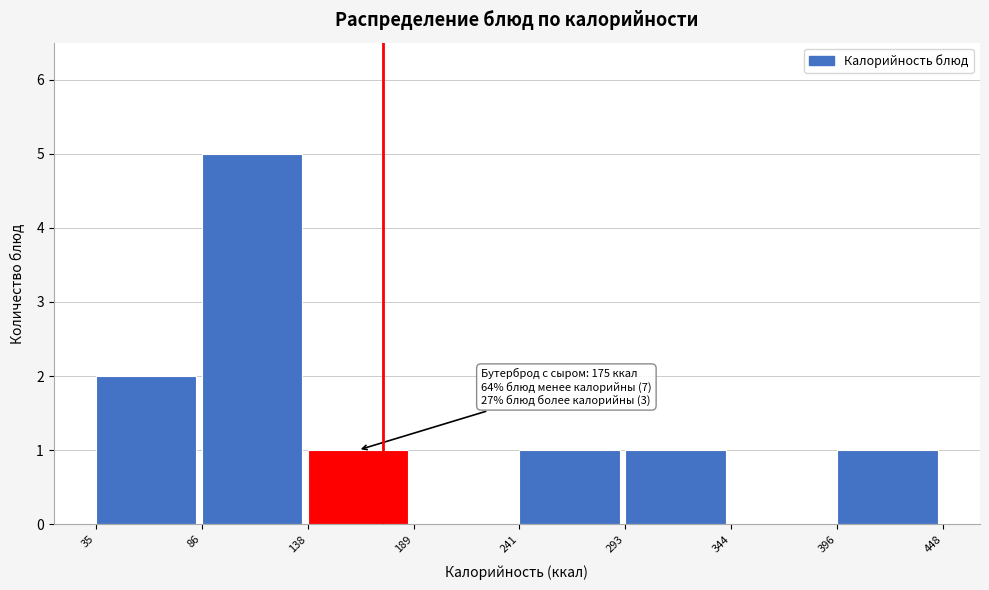

Which range on the x-axis has the tallest bar?

86 to 138